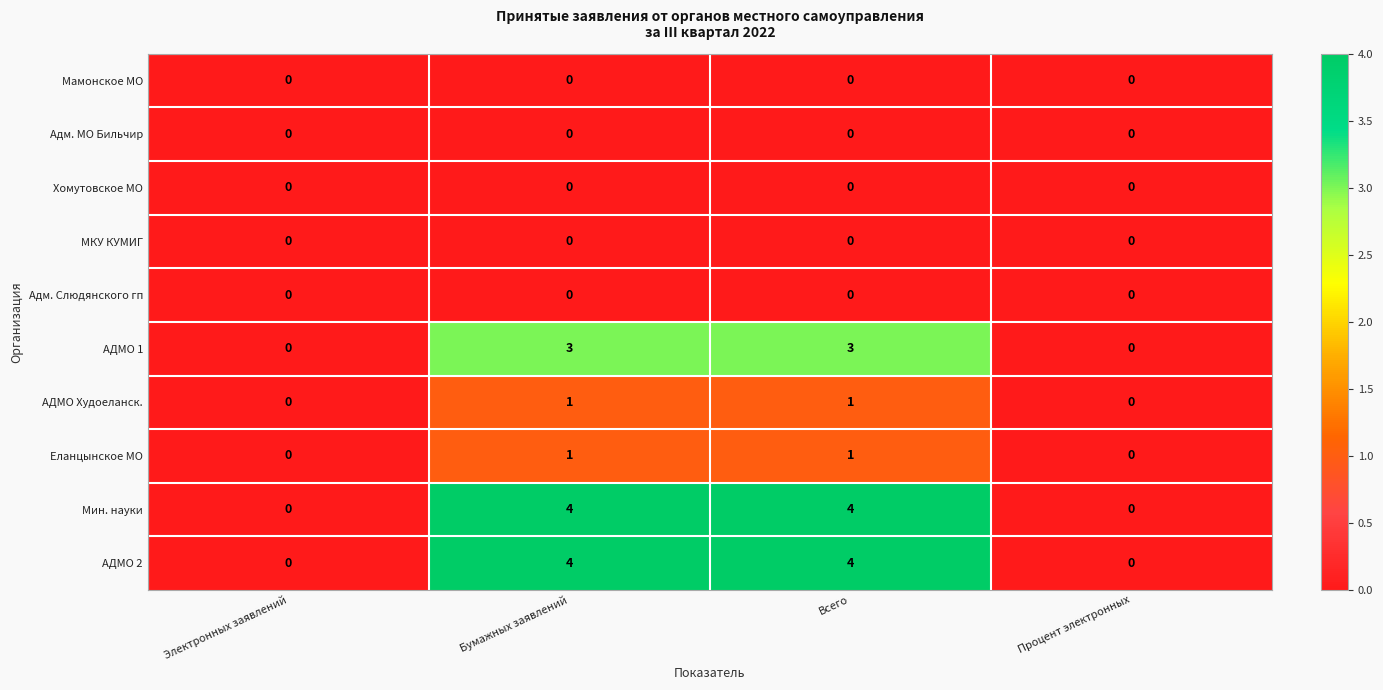

At how many categories does at least one series exceed 1?

2